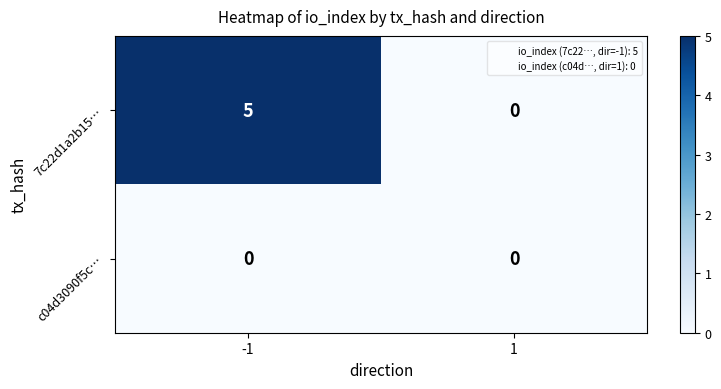

Rank the series by their average value, from lowest to highest.

c04d3090f5c…, 7c22d1a2b15…